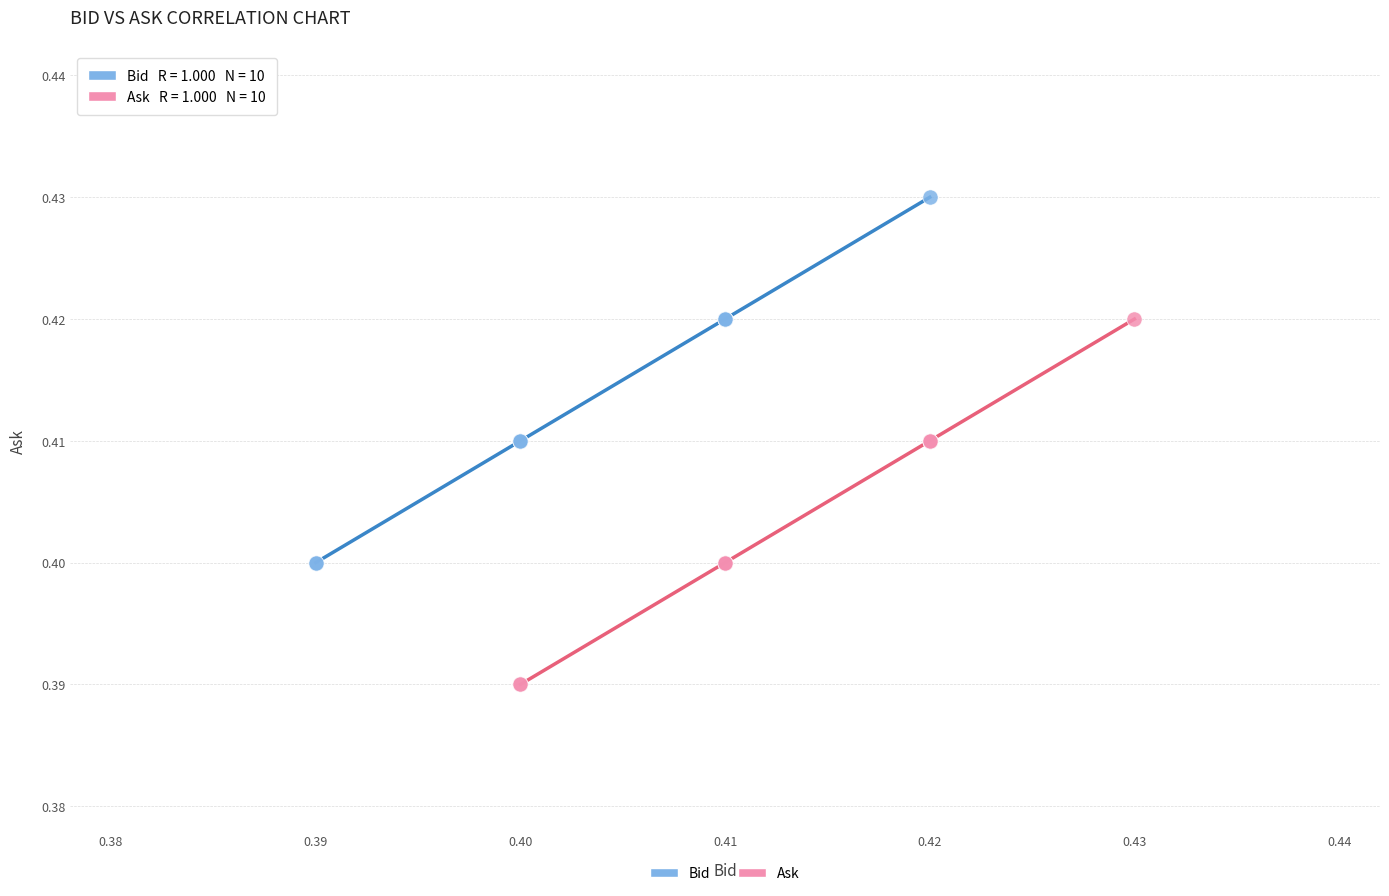

Which series reaches the minimum Y coordinate?

Ask